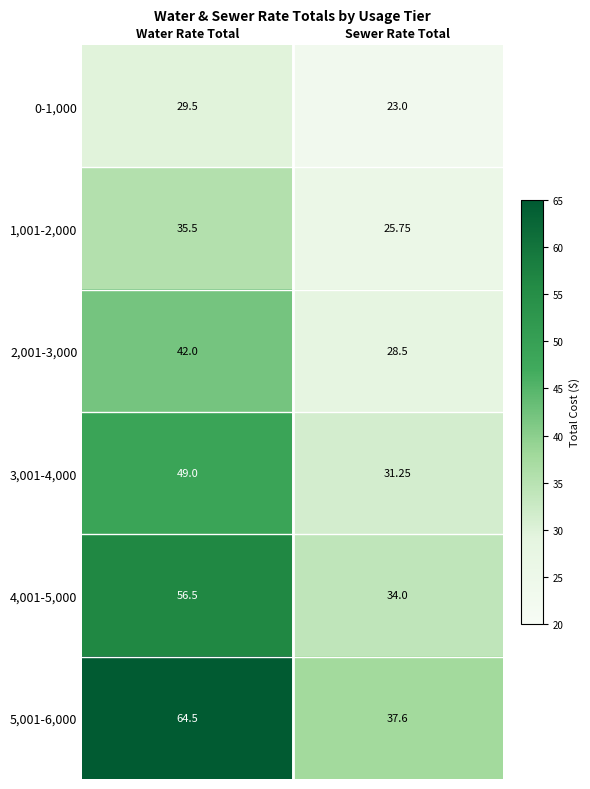

At which category does the chart reach its peak across all series?

Water Rate Total